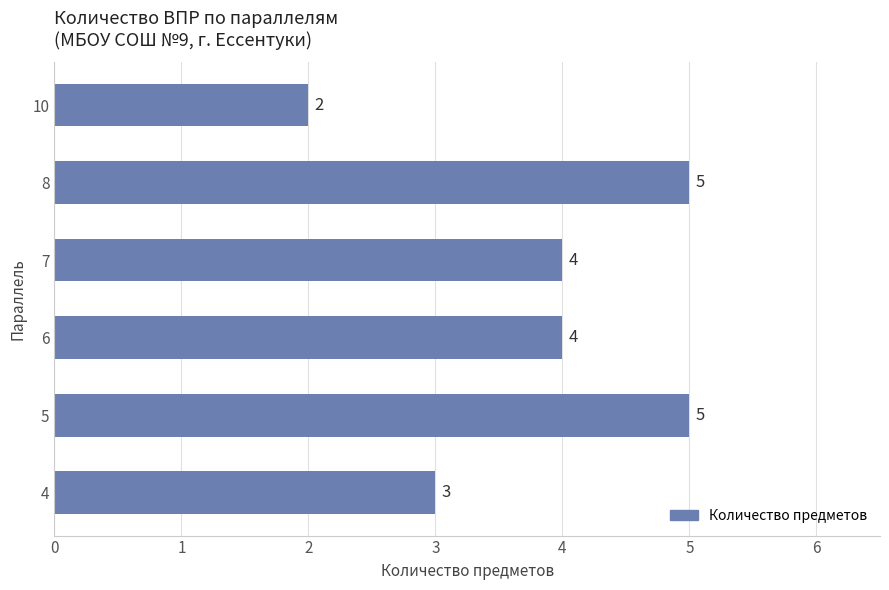

Between 7 and 5, which is larger?

5